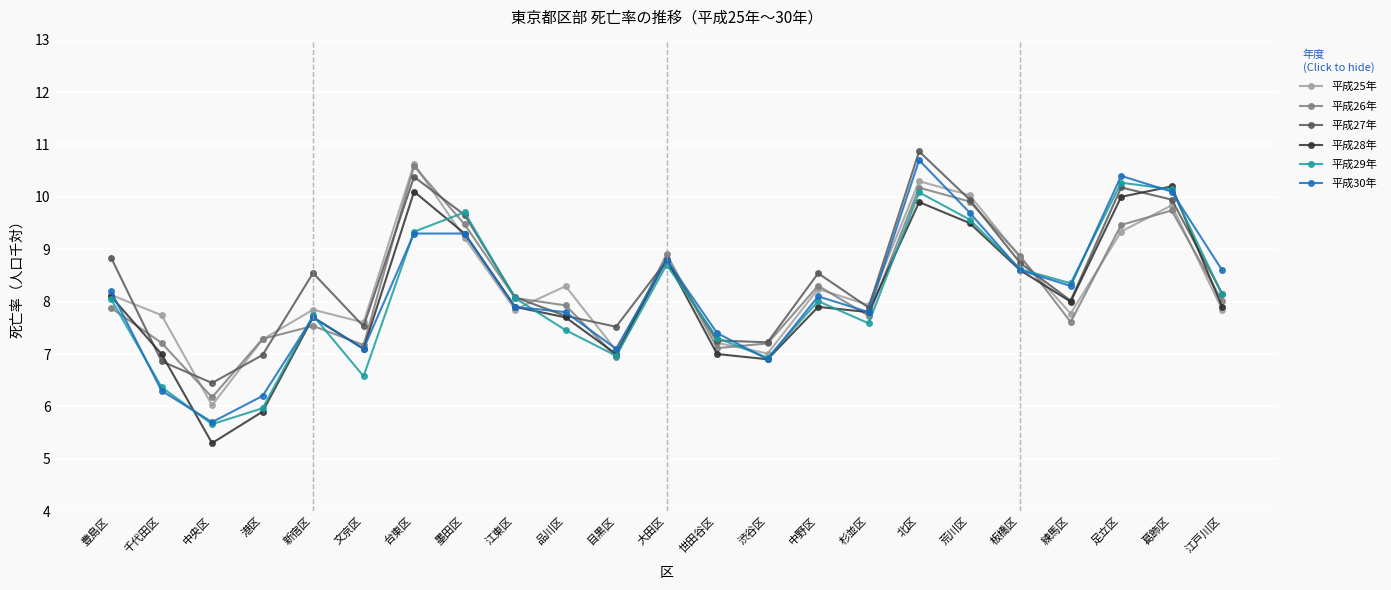

Where is the first local minimum for 平成30年?

中央区